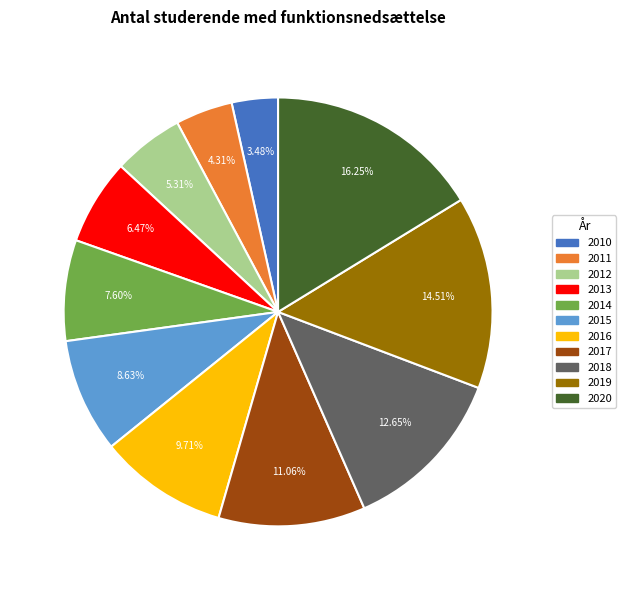

Is it true that 2018 is 13% of the pie?

True